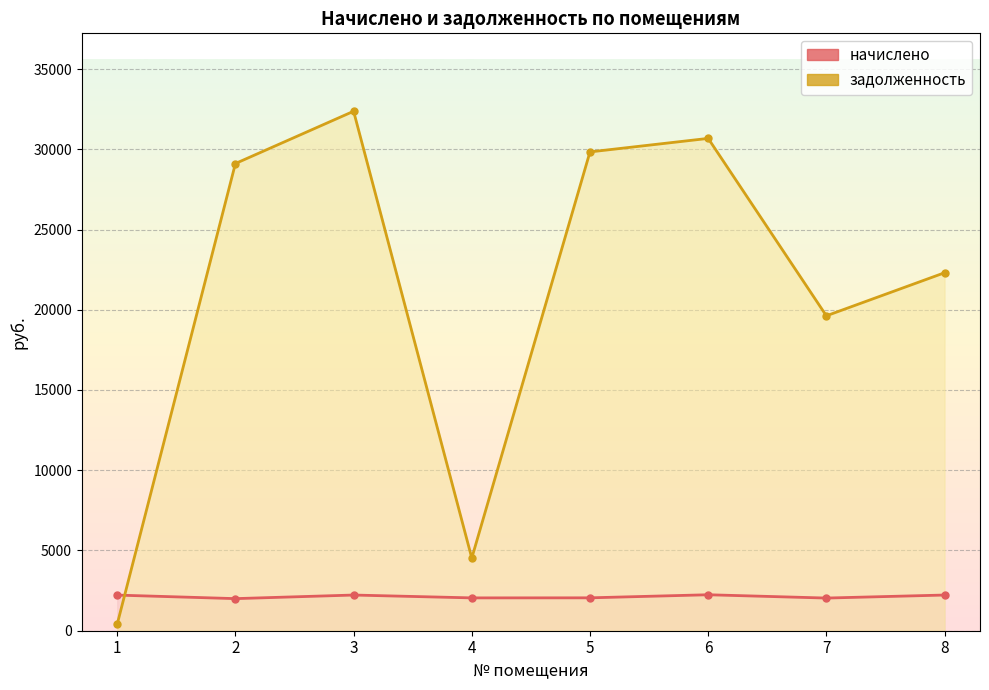

What is the difference between the maximum and minimum values in the задолженность series?

31959.1